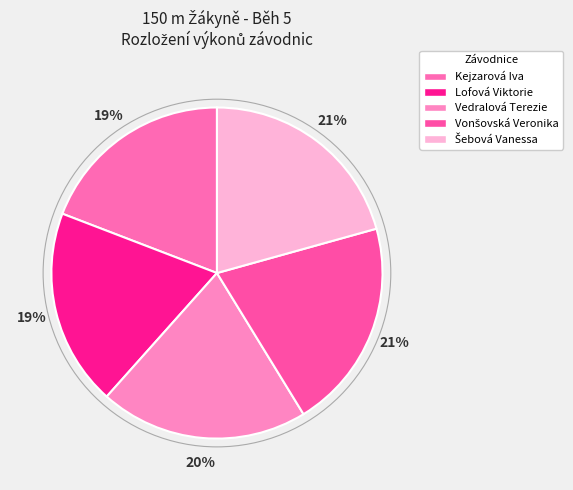

How many slices are in this pie chart?

5